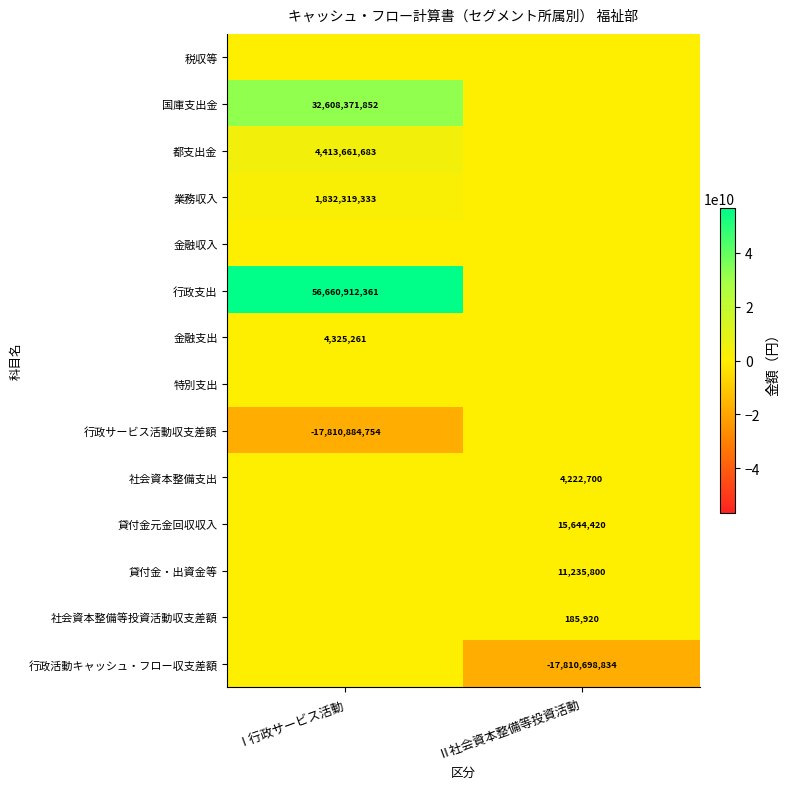

Is the value of 行政活動キャッシュ・フロー収支差額 at Ⅱ社会資本整備等投資活動 greater than the value of 貸付金・出資金等 at Ⅱ社会資本整備等投資活動?

No